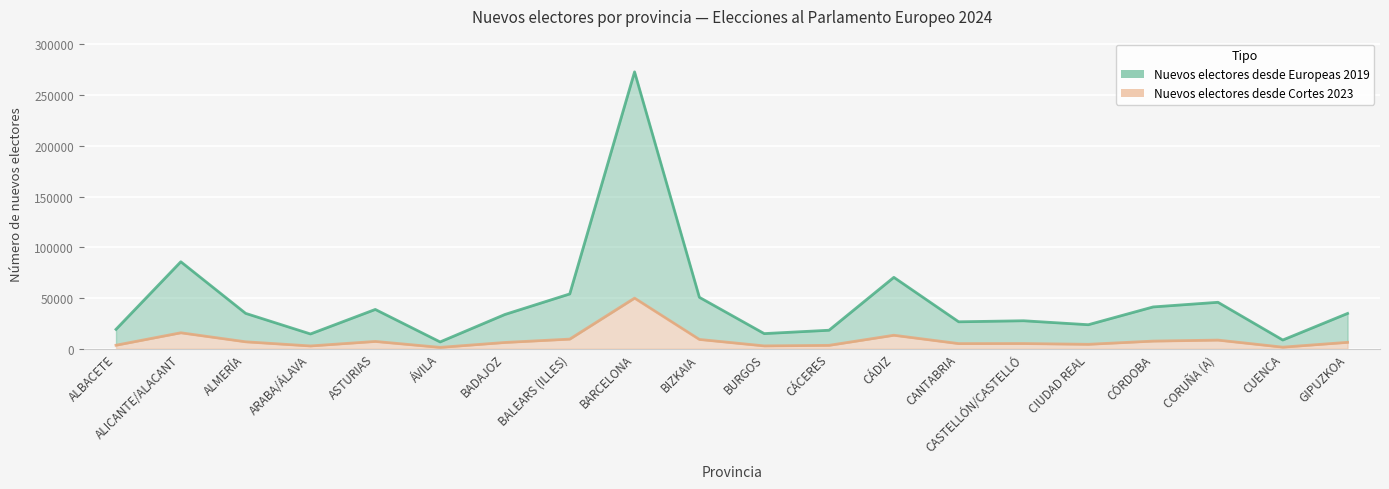

List the labels in order of Nuevos electores desde Cortes 2023 value, smallest first.

ÁVILA, CUENCA, ARABA/ÁLAVA, BURGOS, CÁCERES, ALBACETE, CIUDAD REAL, CANTABRIA, CASTELLÓN/CASTELLÓ, BADAJOZ, GIPUZKOA, ALMERÍA, ASTURIAS, CÓRDOBA, CORUÑA (A), BIZKAIA, BALEARS (ILLES), CÁDIZ, ALICANTE/ALACANT, BARCELONA